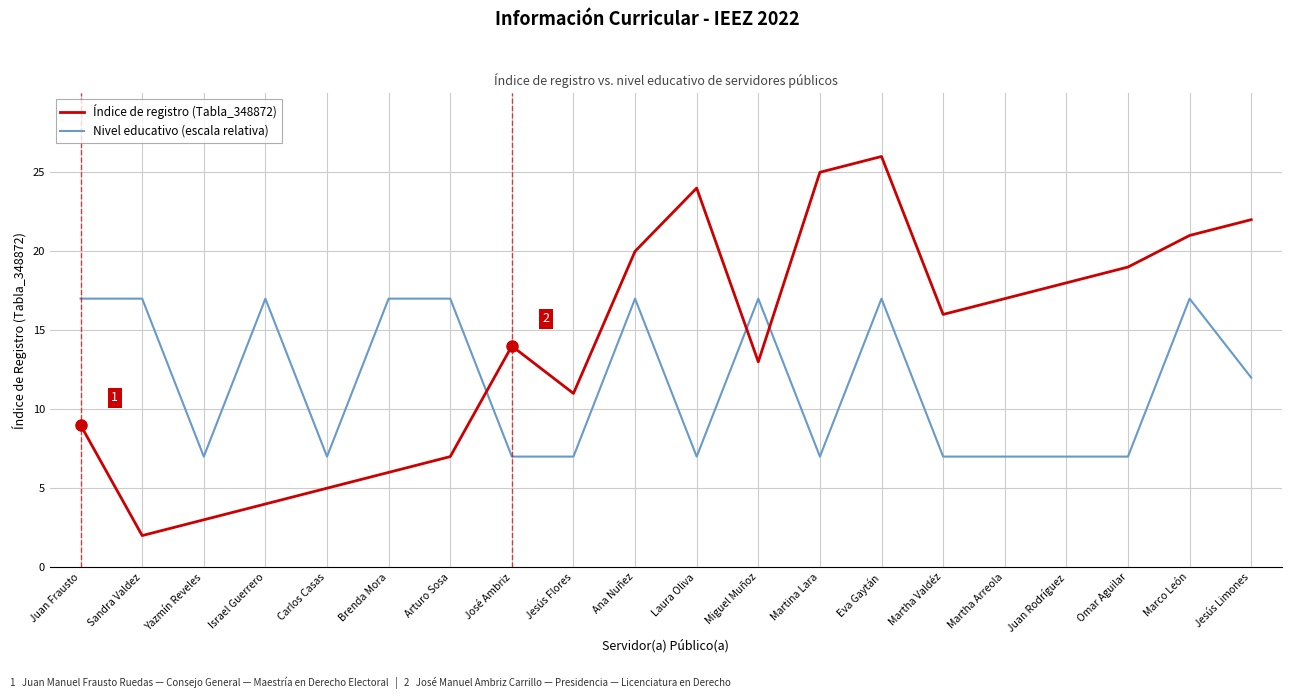

What is the spread (max minus min) of values at Martha Arreola?

10